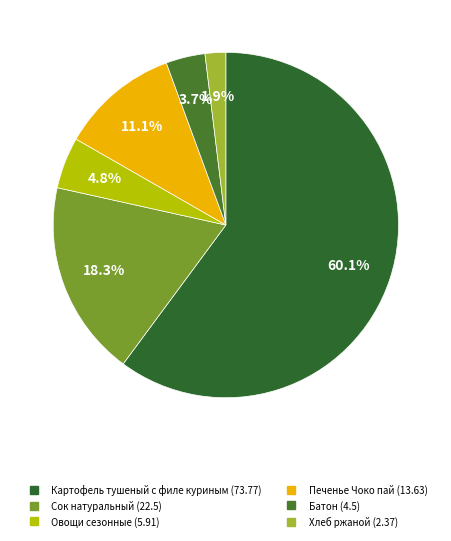

To the nearest percent, what percentage of the pie is Печенье Чоко пай?

11%